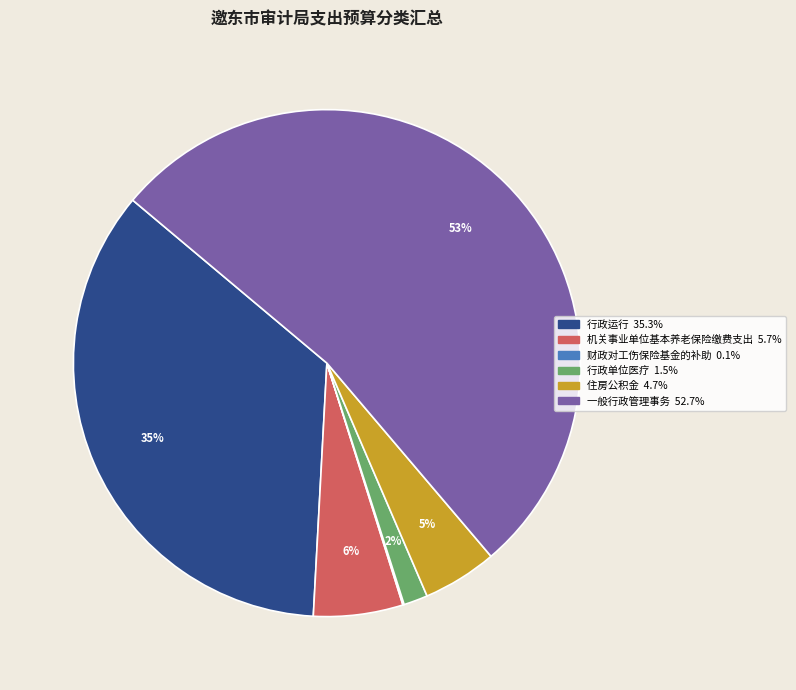

To the nearest percent, what is the average slice percentage?

17%